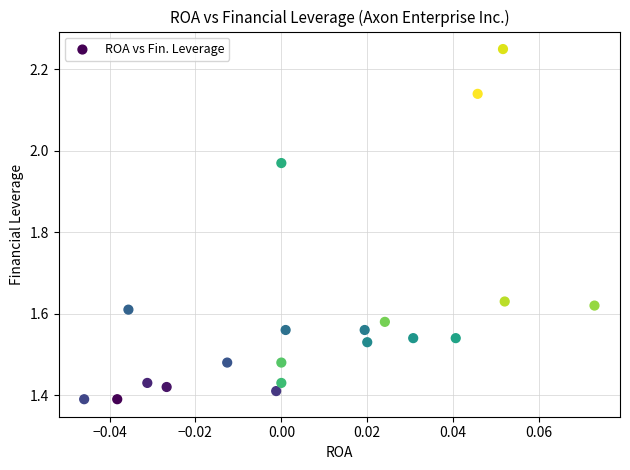

What is the range of Y values (max minus min)?

0.9